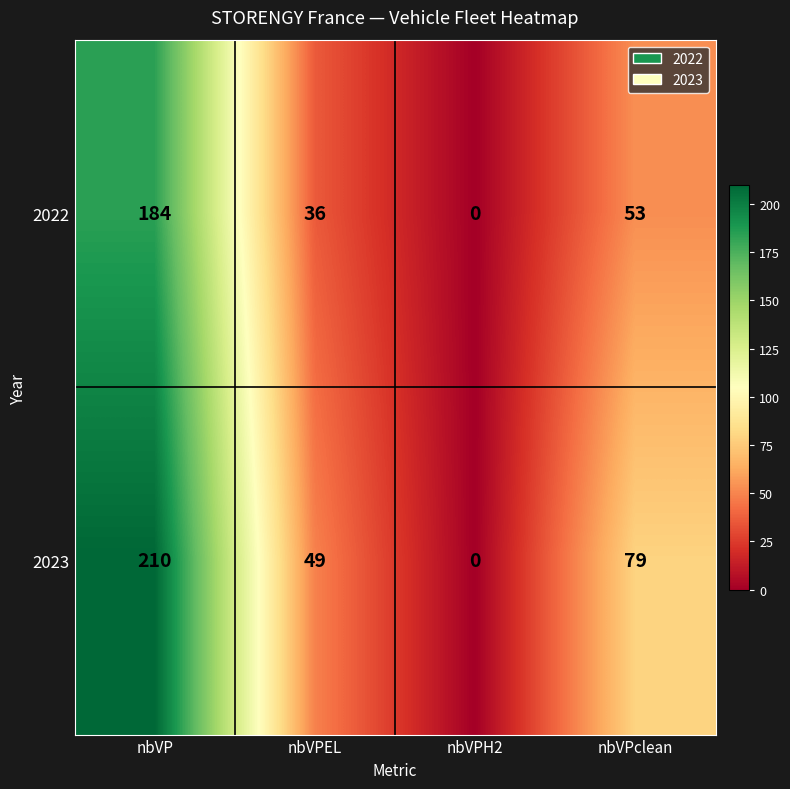

Count the 2023 values in the range 49 to 210.

3